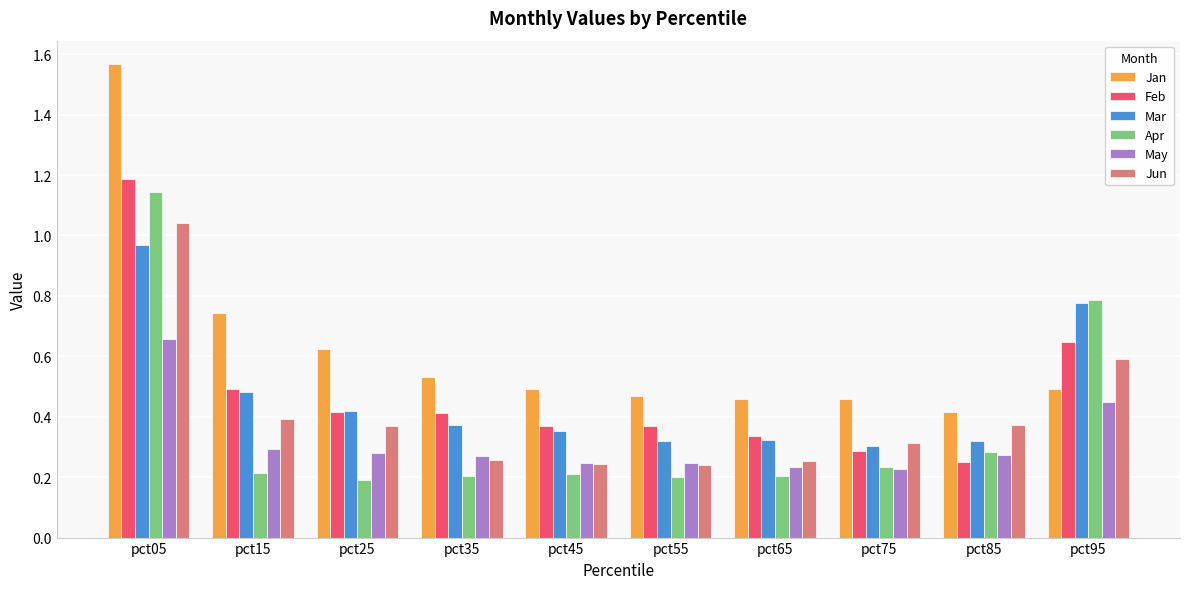

True or false: Mar has a value of 0.1 at pct45.

False